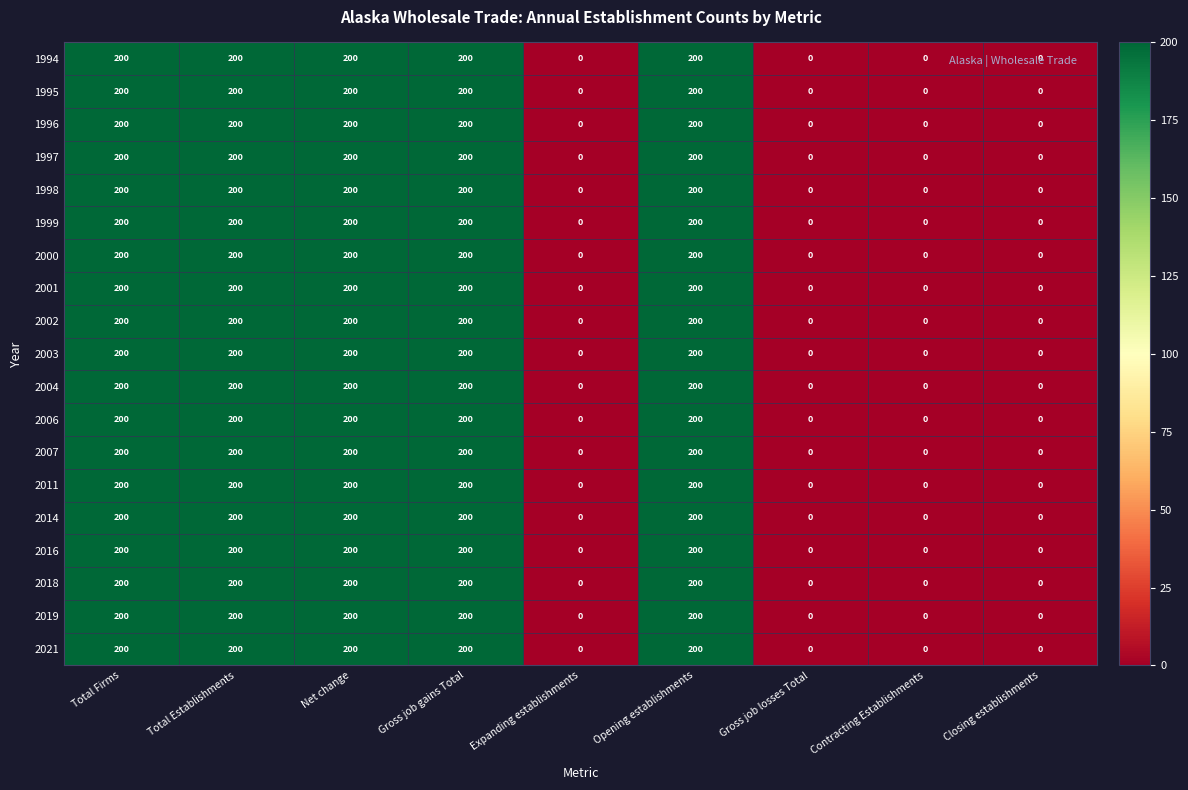

Count the 2006 values in the range 0 to 200.

9